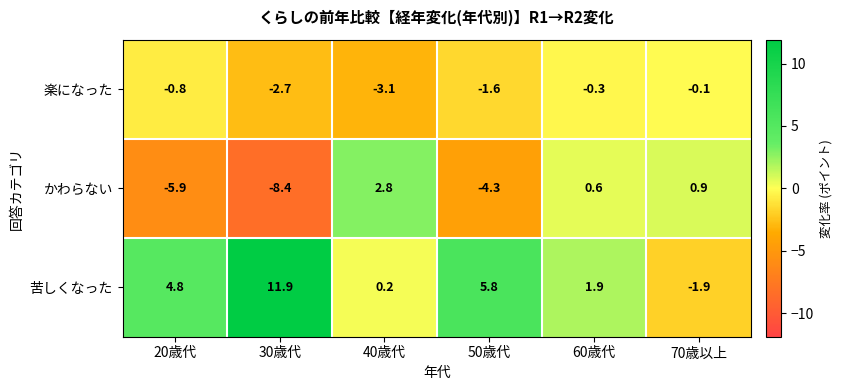

Reading left to right, extract all data points from this chart.

楽になった: -0.8	-2.7	-3.1	-1.6	-0.3	-0.1
かわらない: -5.9	-8.4	2.8	-4.3	0.6	0.9
苦しくなった: 4.8	11.9	0.2	5.8	1.9	-1.9